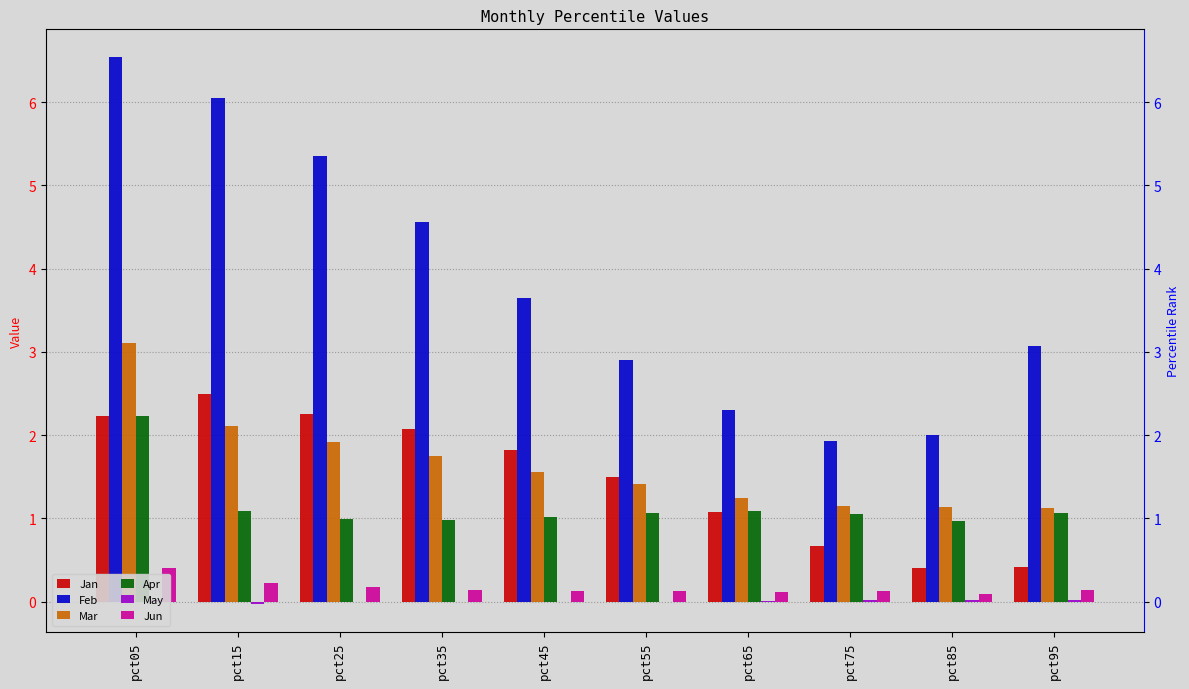

What are all the series names shown in the legend?

Jan, Feb, Mar, Apr, May, Jun